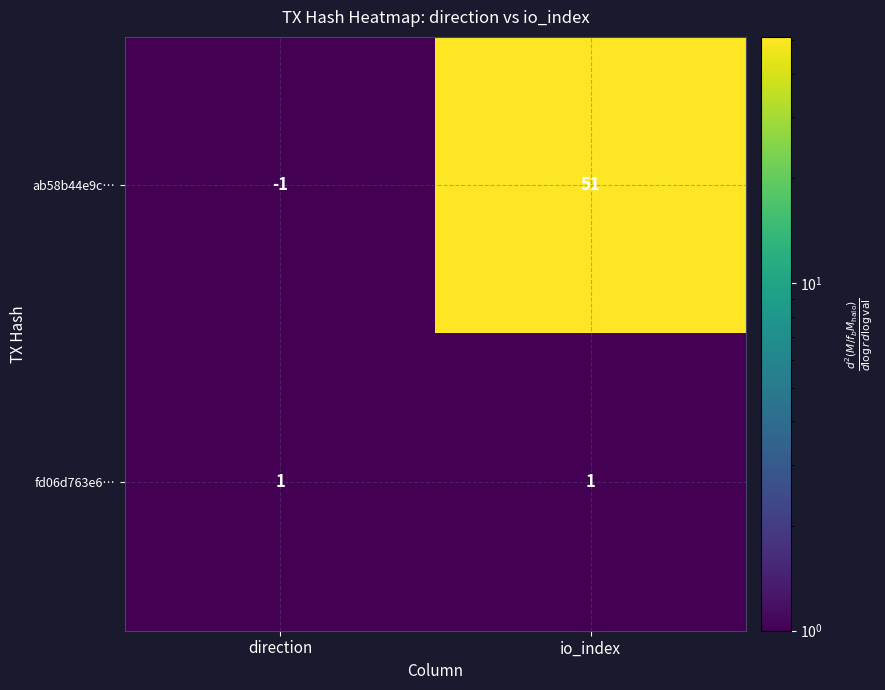

What is the difference between the maximum and minimum values in the ab58b44e9c… series?

52